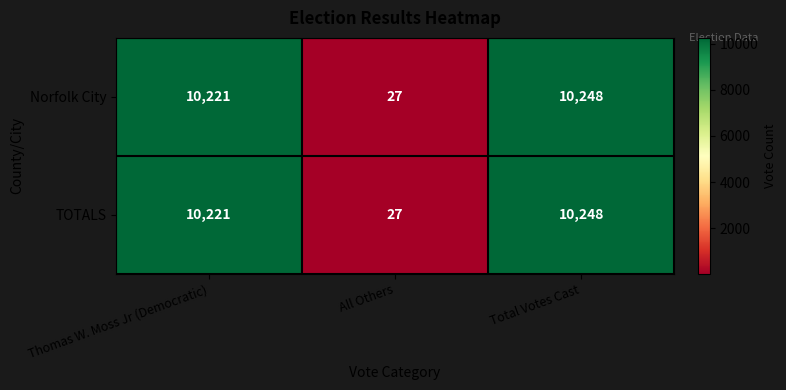

At which category is the sum across all series the highest?

Total Votes Cast